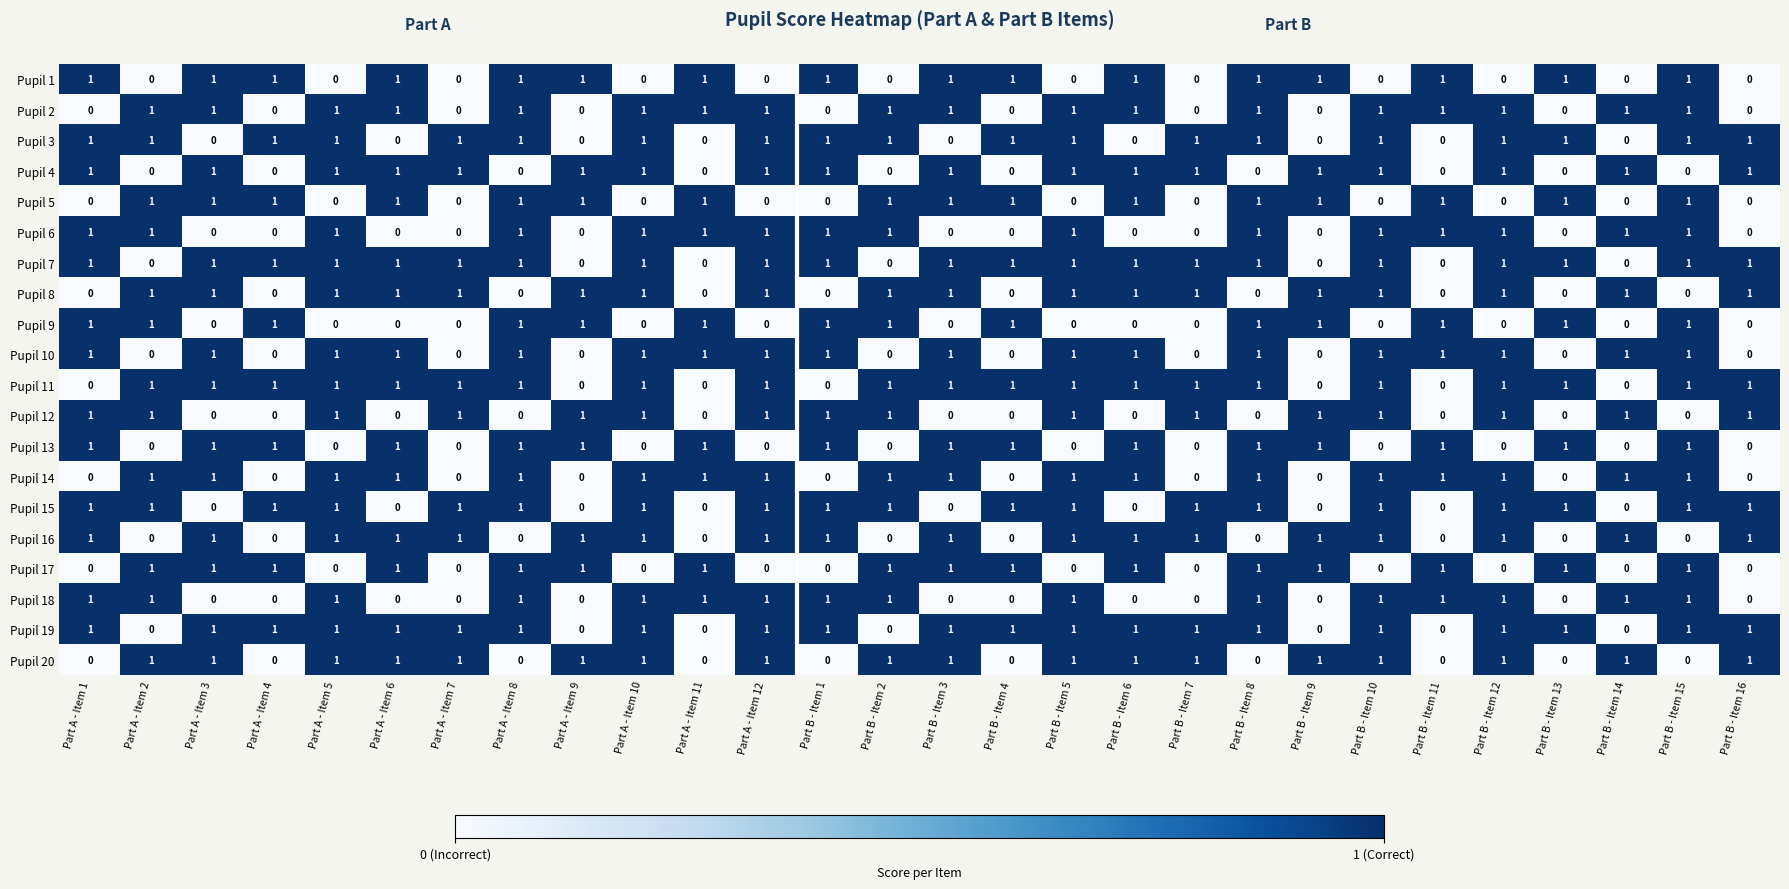

Count the Pupil 16 values in the range 0 to 1.

28